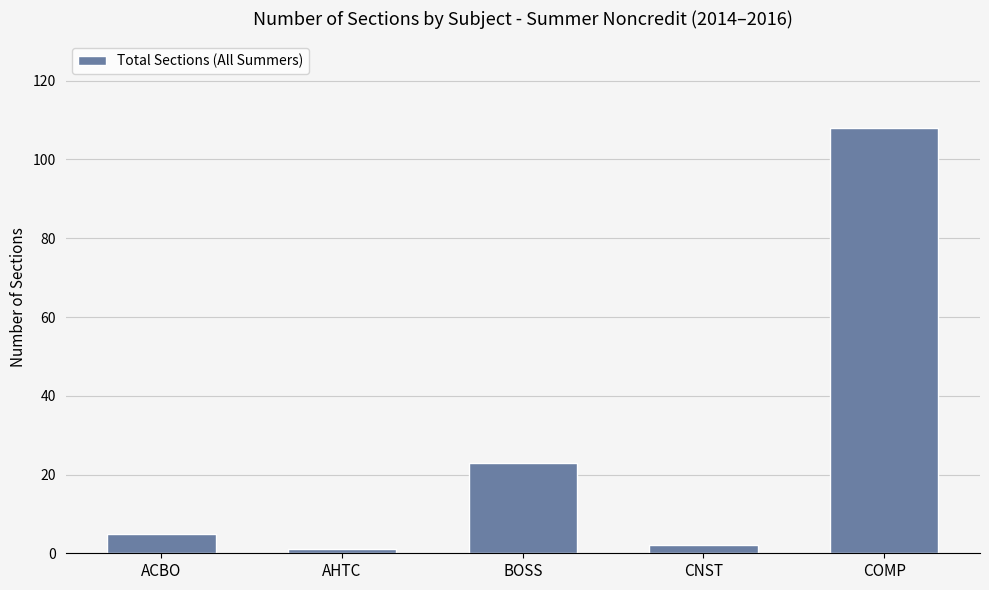

At which label is the value closest to 54?

BOSS